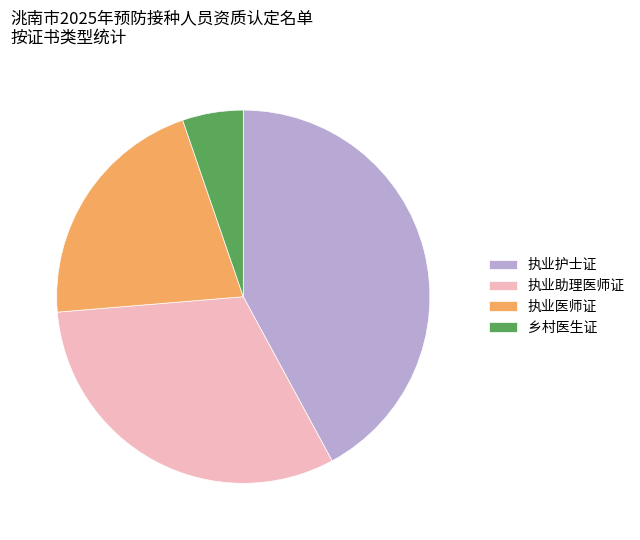

How many slices are in this pie chart?

4